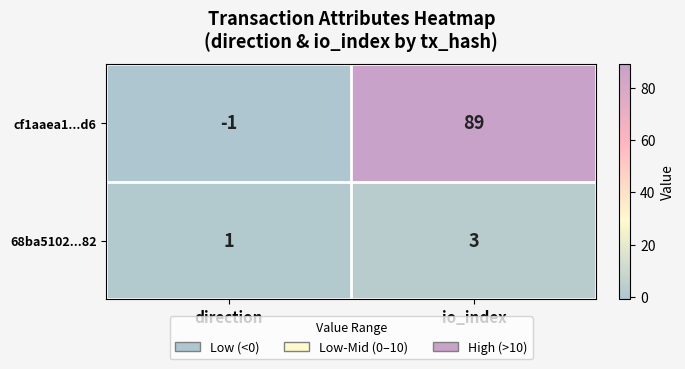

Which series changed the most between direction and io_index?

cf1aaea1...d6